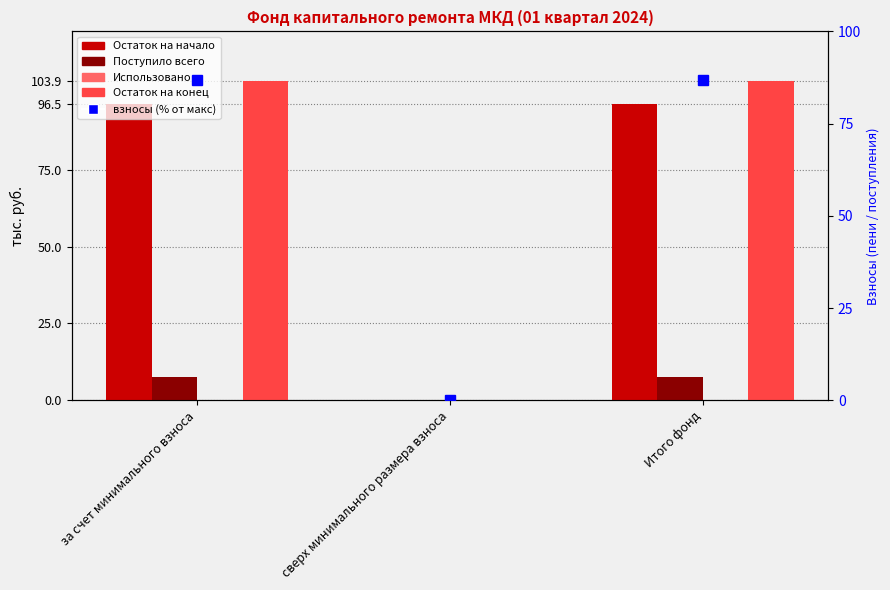

What is the maximum value for взносы (% от макс)?

86.8